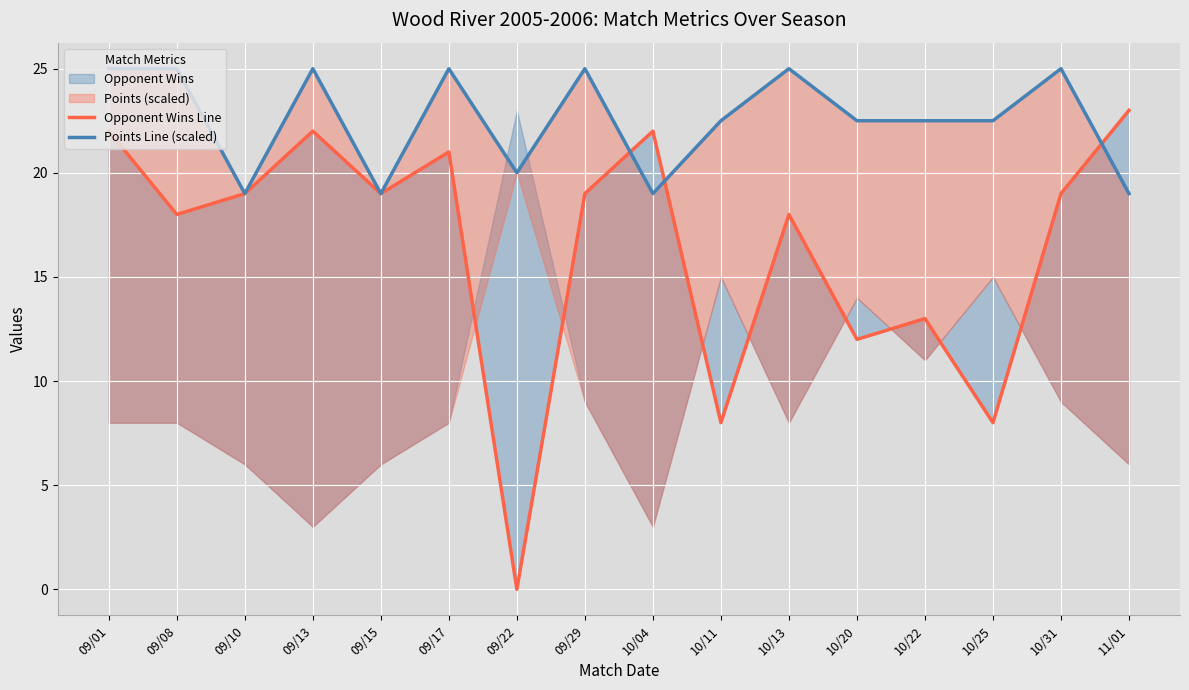

True or false: Points Line (scaled) and Opponent Wins Line intersect in this chart.

True